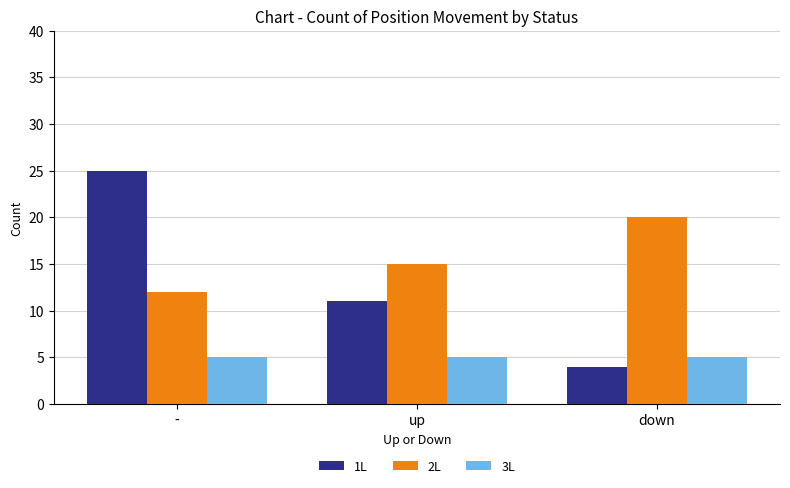

List the labels in order of 2L value, largest first.

down, up, -